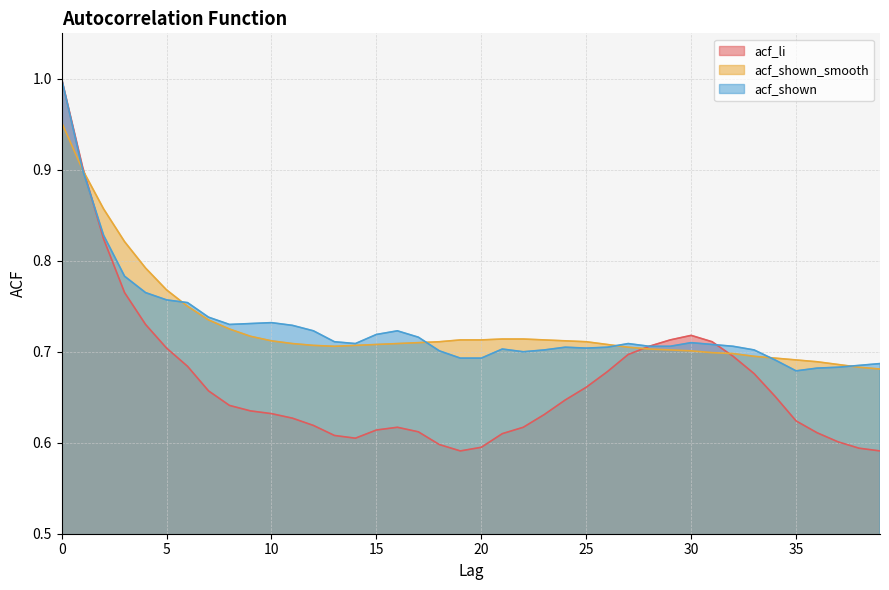

Is it true that acf_li equals 1.2 at 2?

False